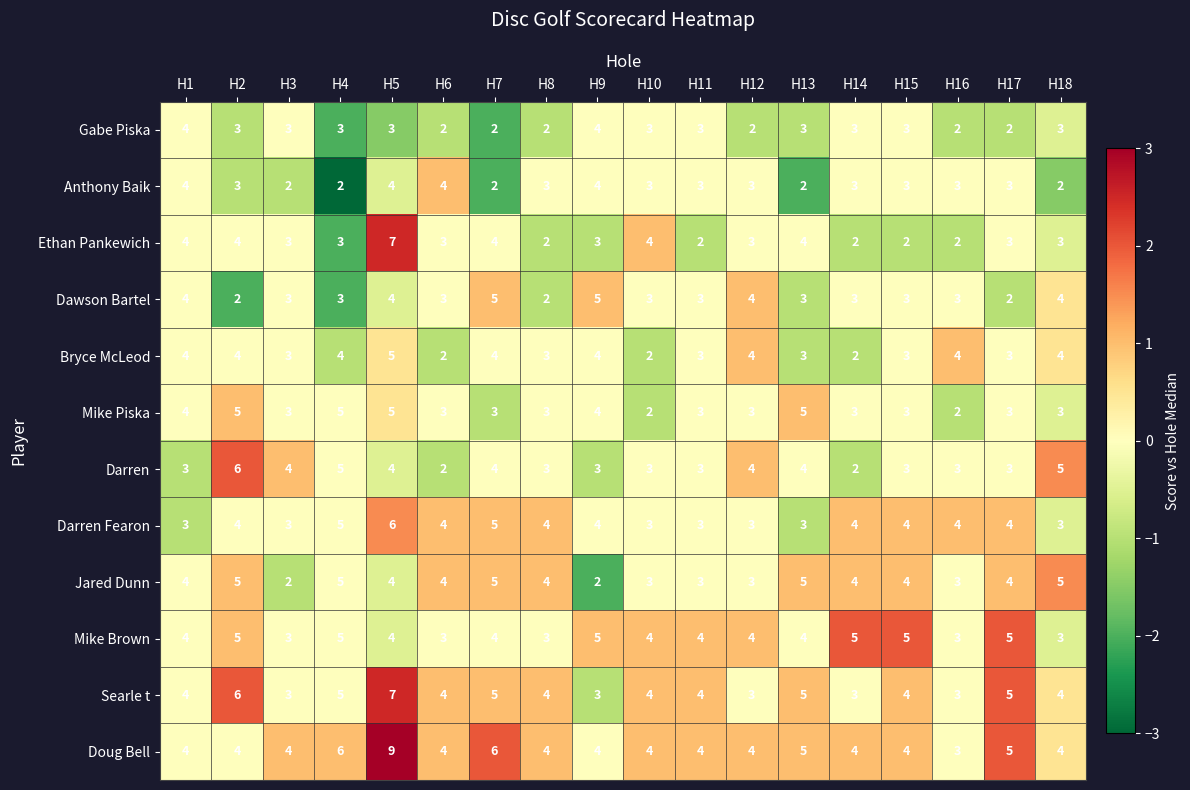

Is the value of Ethan Pankewich at H18 greater than the value of Jared Dunn at H4?

No